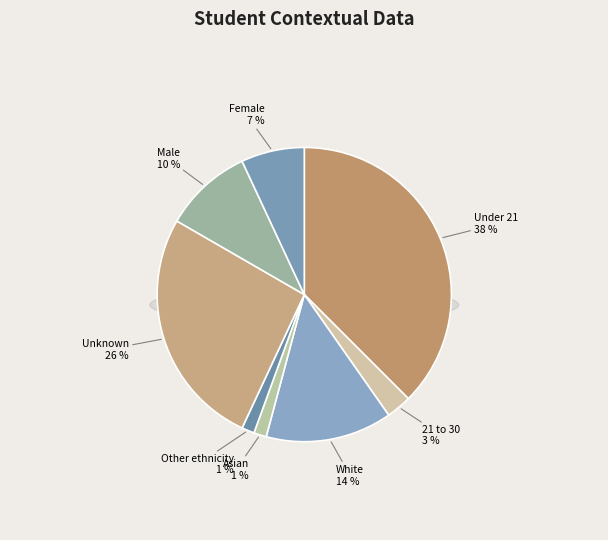

Which has a higher value, White or Asian?

White